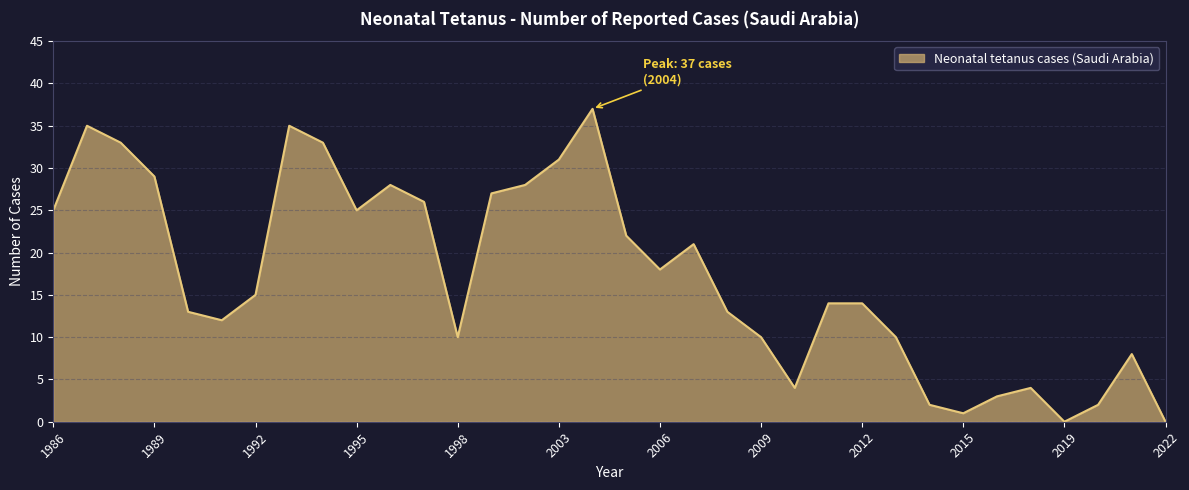

What is the greatest value displayed?

37